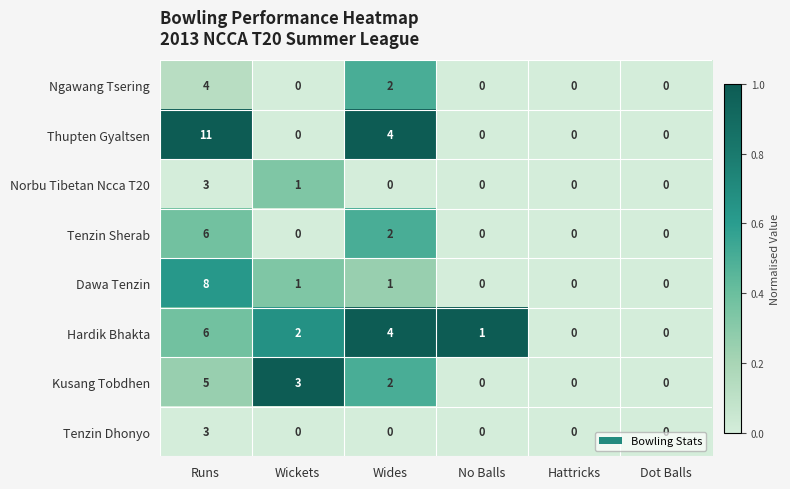

At which label does Tenzin Dhonyo reach its peak?

Runs